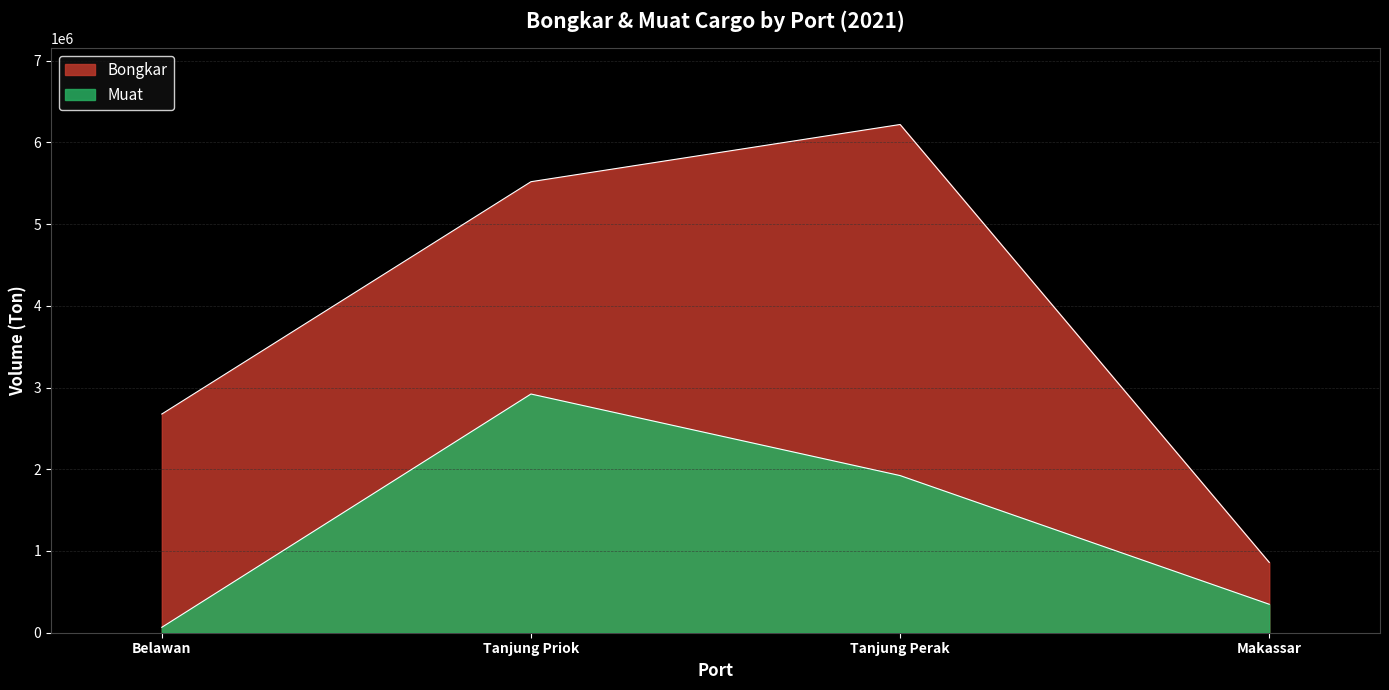

Rank the series by their average value, from lowest to highest.

Muat, Bongkar